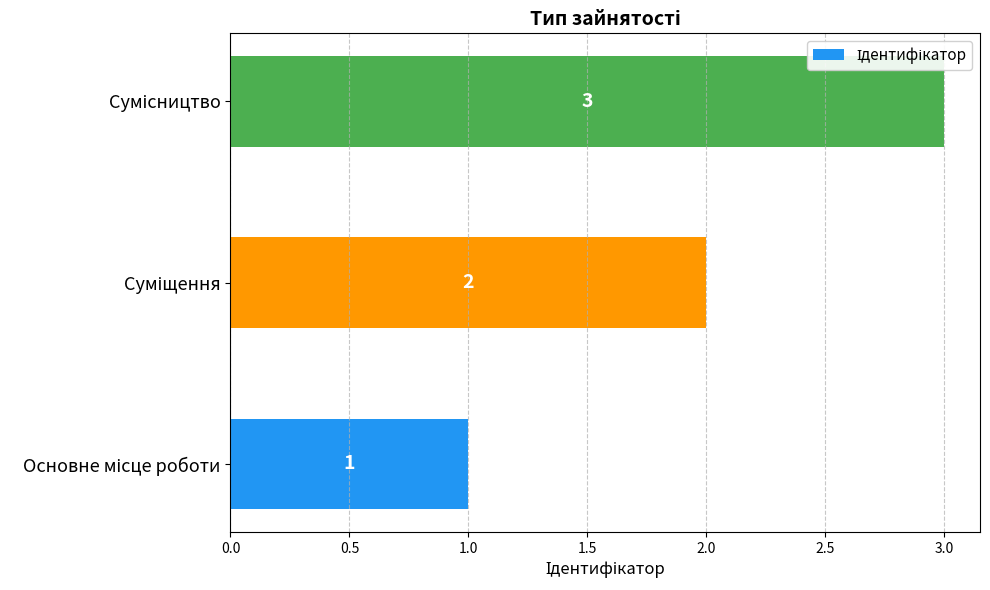

What is the greatest value displayed?

3